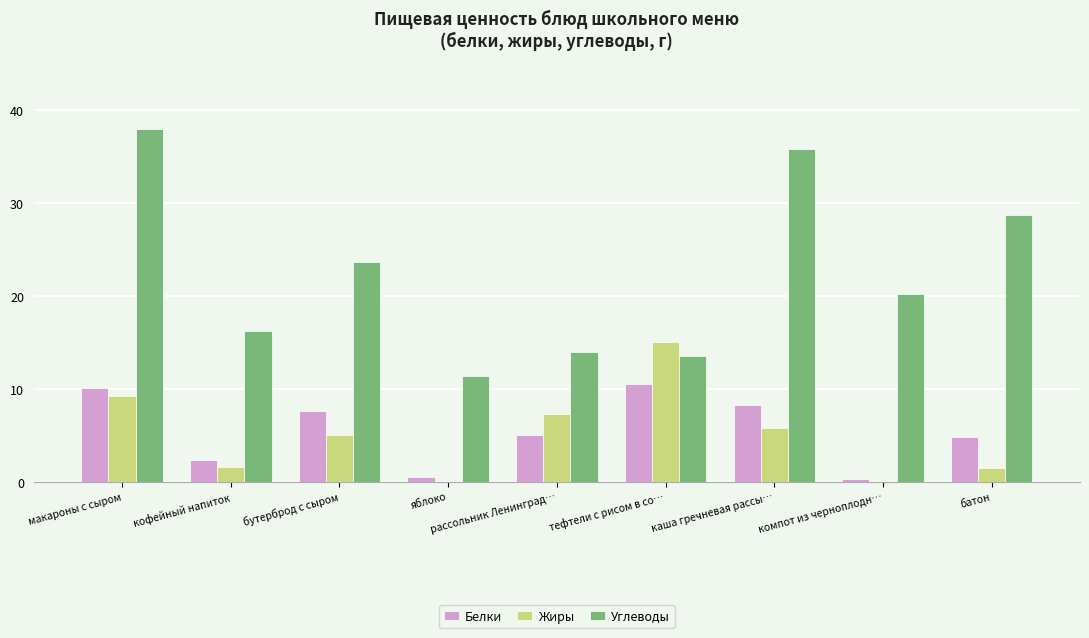

What is the sum of the Жиры values at кофейный напиток and батон?

3.1